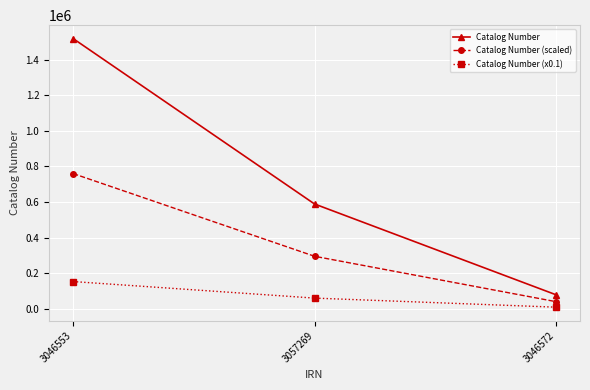

True or false: Catalog Number (x0.1) has a value of 151994.0 at 3046553.

True